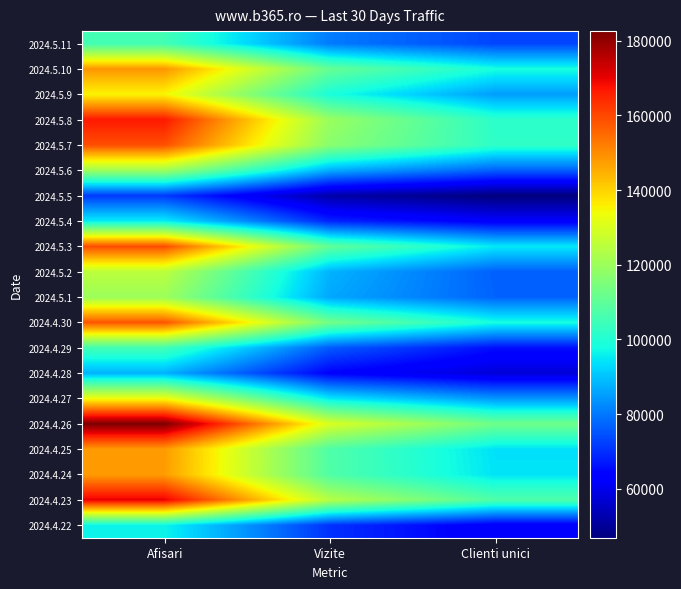

How many distinct data groups are displayed?

20